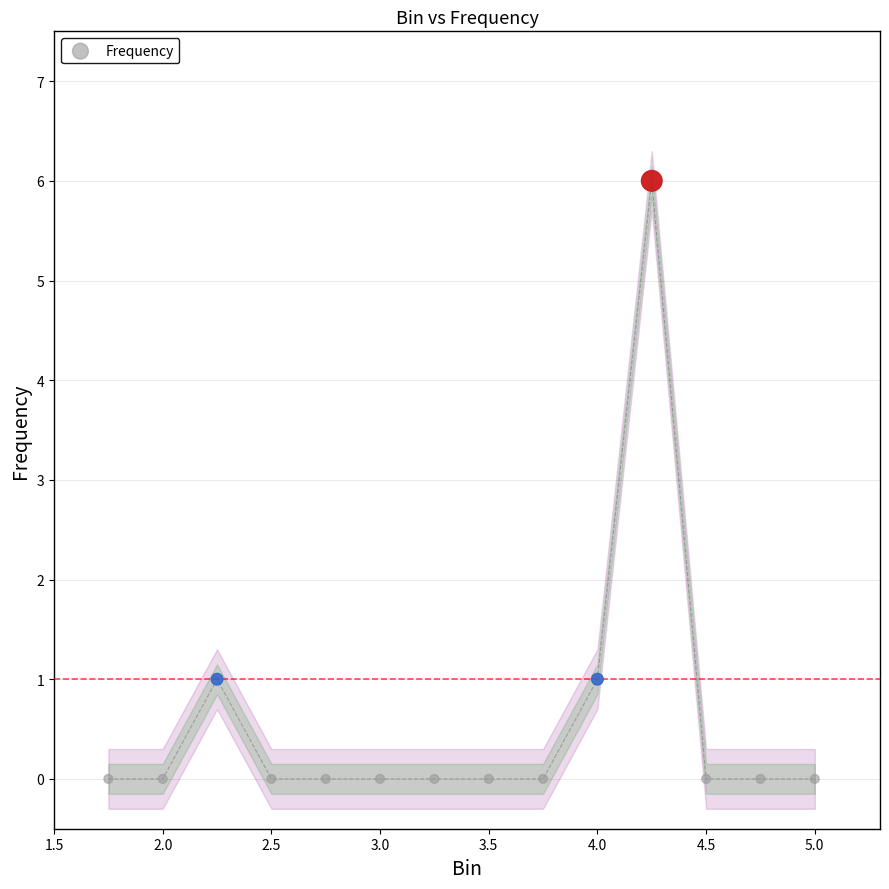

What is the range of Y values (max minus min)?

6